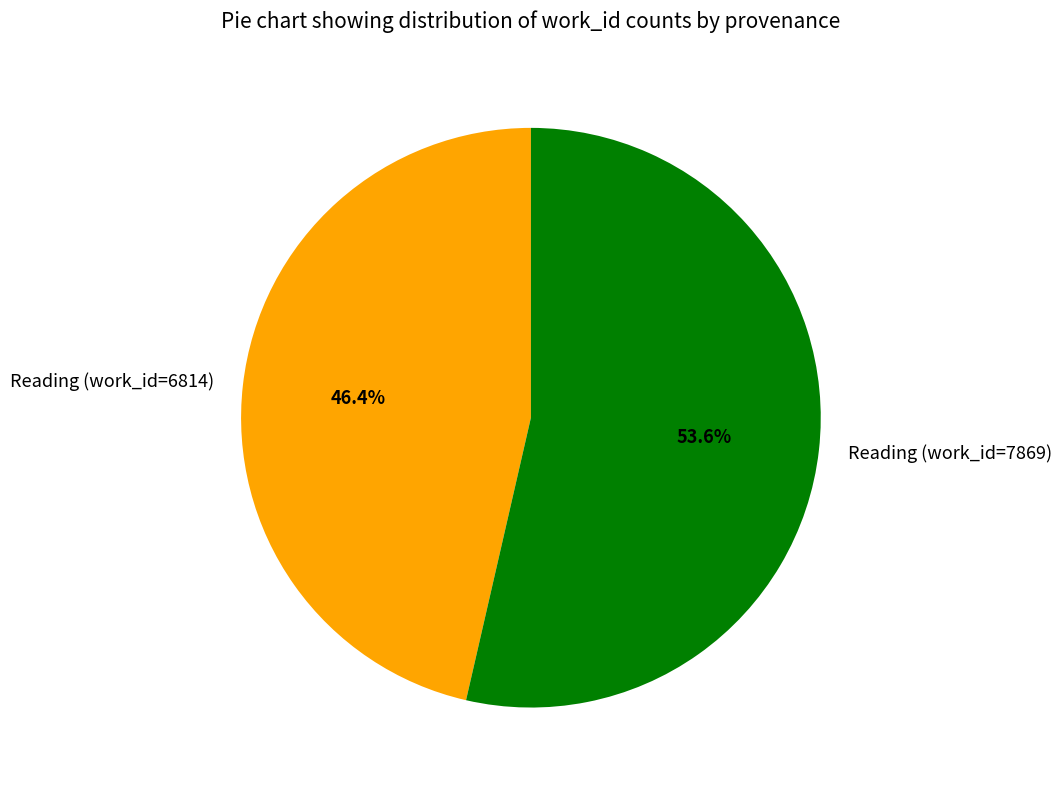

What is the ratio of the value at Reading (work_id=7869) to the value at Reading (work_id=6814)?

1.2